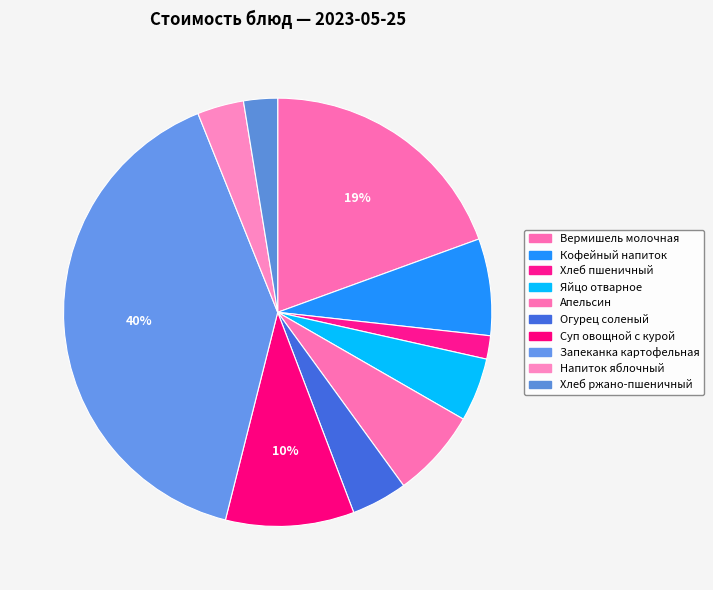

What is the change in value from Апельсин to Запеканка картофельная?

+41.6